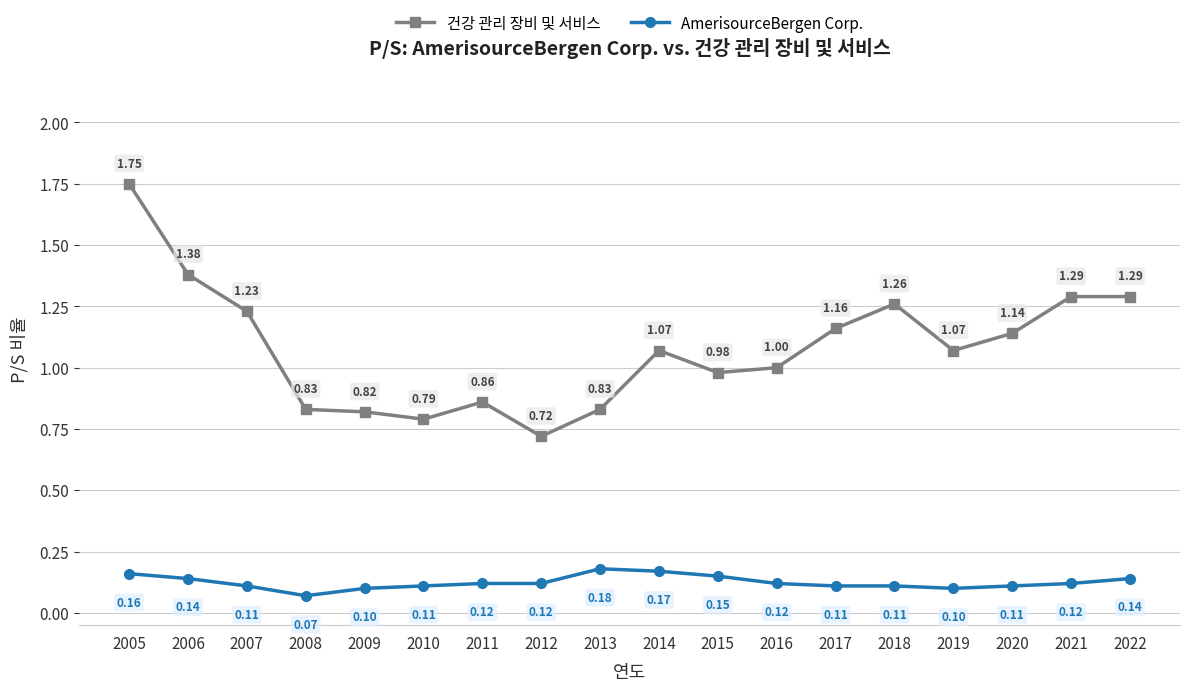

Count the number of categories in the chart.

18